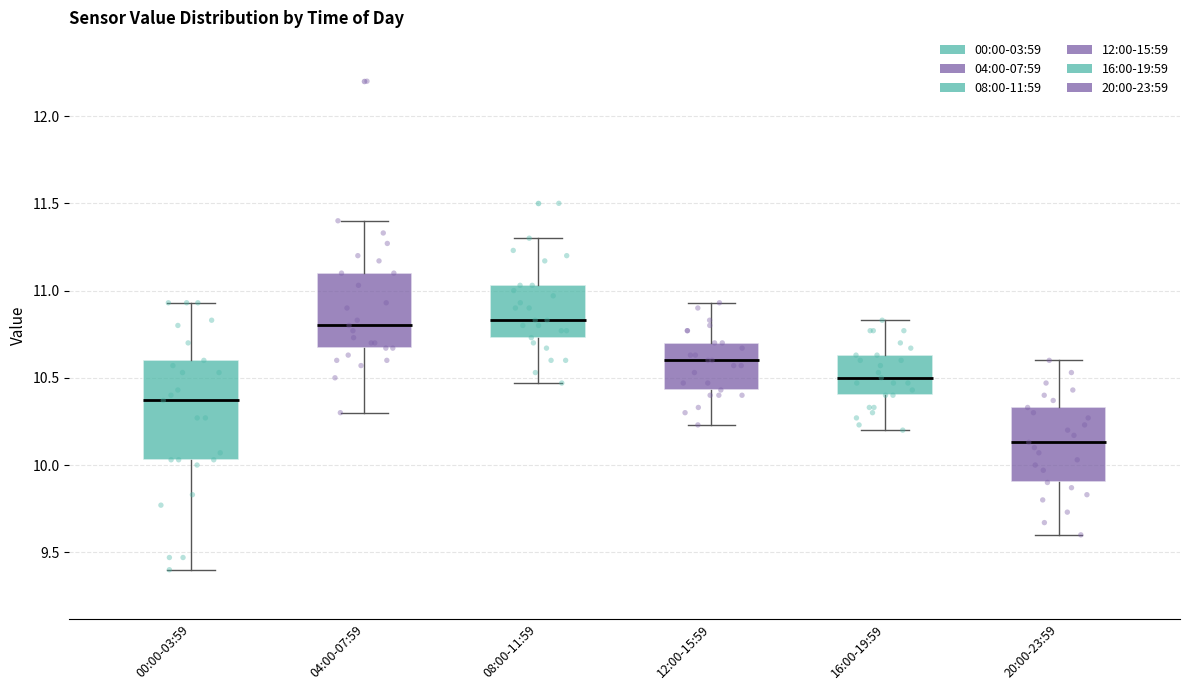

Reading left to right, transcribe this box plot: for each box, give where its median line is, the range the box spans, and where its two whiskers end, as read against the y-axis. The values are not printed on the chart, so give them approximately, as read against the axis.

00:00-03:59: median 10.35, box 10.05 to 10.60, whiskers 9.40 to 10.95
04:00-07:59: median 10.80, box 10.65 to 11.10, whiskers 10.30 to 11.40
08:00-11:59: median 10.85, box 10.75 to 11.05, whiskers 10.45 to 11.30
12:00-15:59: median 10.60, box 10.45 to 10.70, whiskers 10.25 to 10.95
16:00-19:59: median 10.50, box 10.40 to 10.65, whiskers 10.20 to 10.85
20:00-23:59: median 10.15, box 9.90 to 10.35, whiskers 9.60 to 10.60